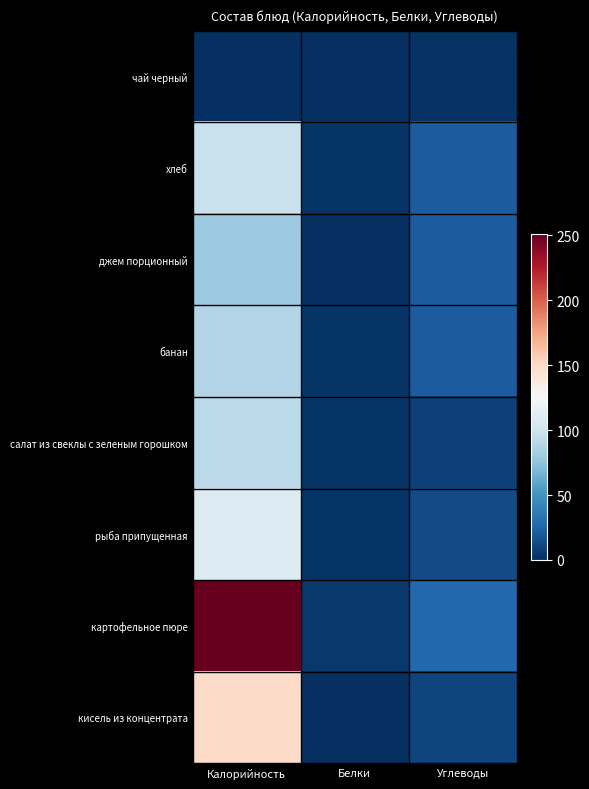

Reading left to right, extract all data points from this chart.

чай черный: Калорийность=0.0	Белки=0.0	Углеводы=1.0
хлеб: Калорийность=98.0	Белки=2.0	Углеводы=21.0
джем порционный: Калорийность=79.5	Белки=0.0	Углеводы=21.0
банан: Калорийность=89.0	Белки=2.0	Углеводы=21.0
салат из свеклы с зеленым горошком: Калорийность=92.0	Белки=2.0	Углеводы=8.0
рыба припущенная: Калорийность=108.0	Белки=2.0	Углеводы=13.0
картофельное пюре: Калорийность=251.0	Белки=4.0	Углеводы=27.0
кисель из концентрата: Калорийность=150.0	Белки=0.0	Углеводы=10.0